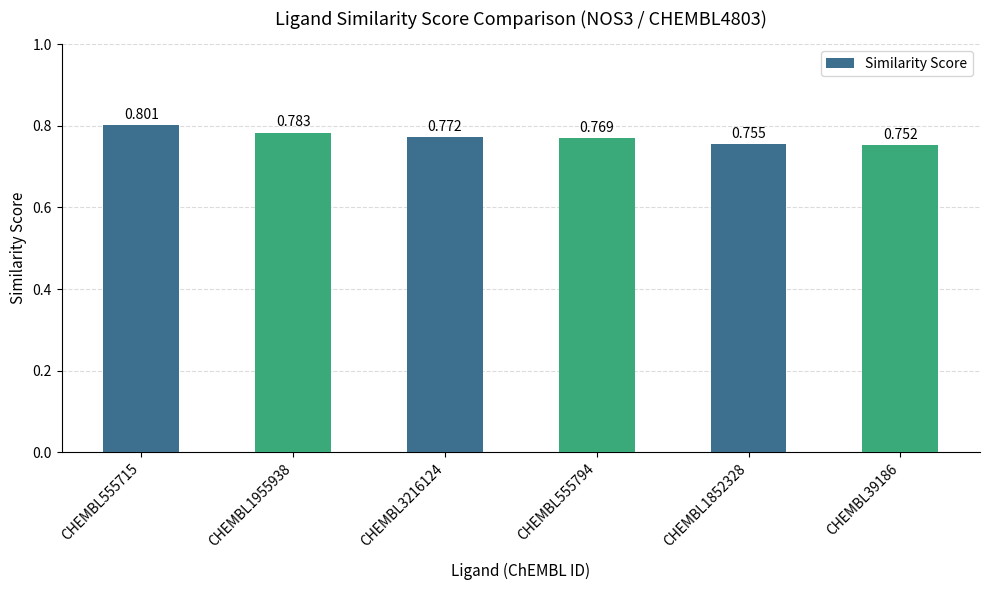

What is the label of the 6th bar from the right?

CHEMBL555715